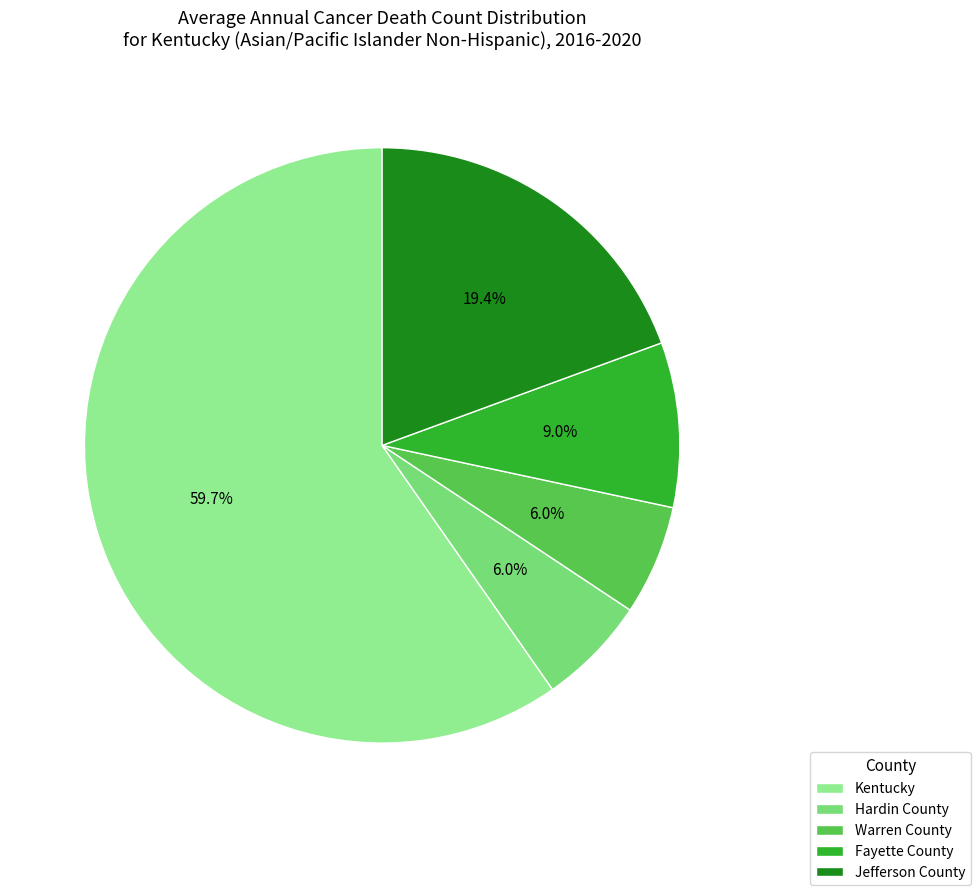

Does Hardin County account for over 50% of the chart?

No